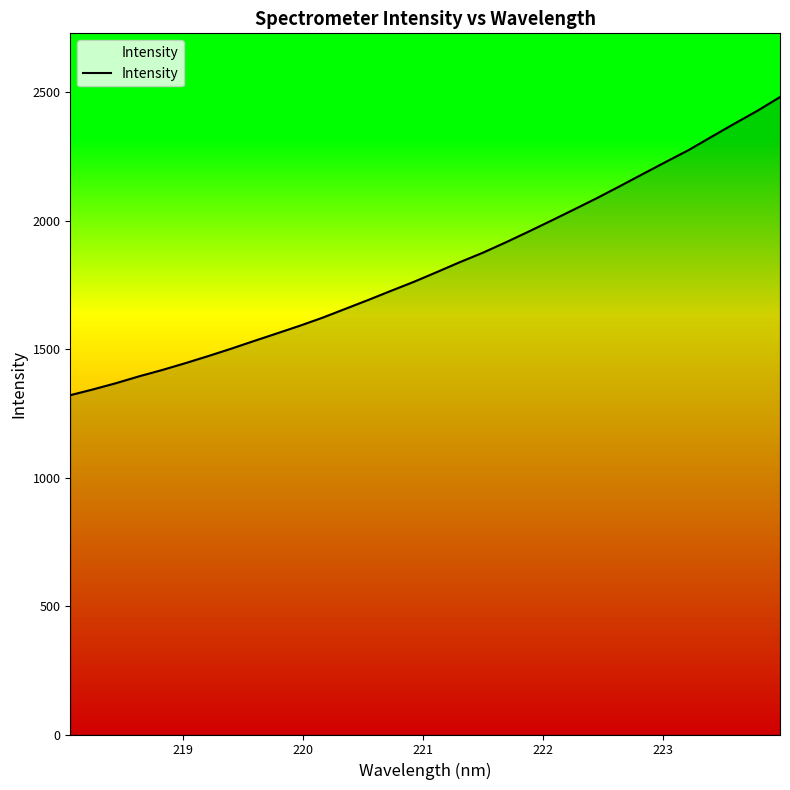

What is the maximum value shown in the chart?

2481.5